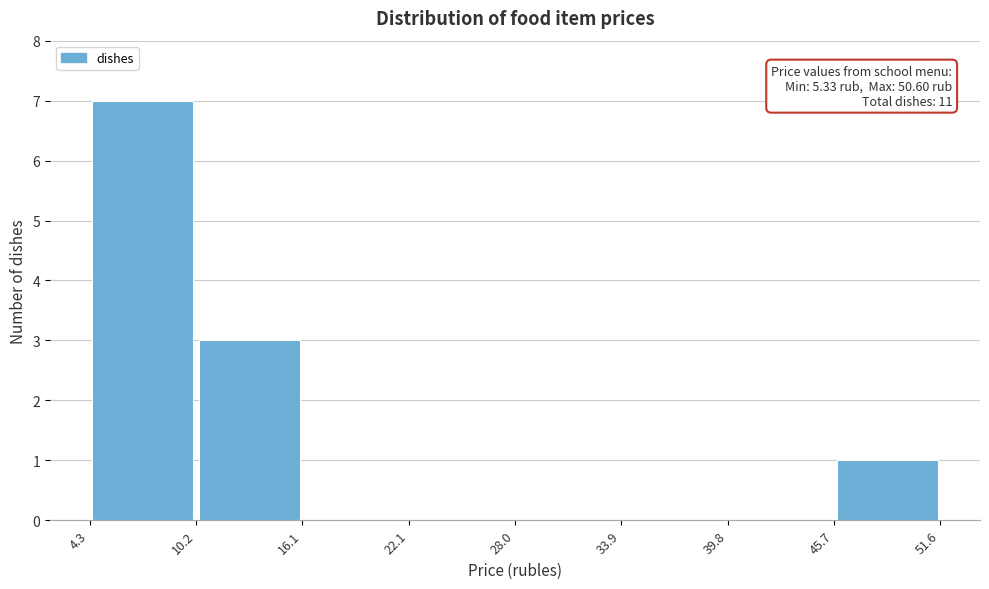

Over which range of the x-axis is the bar tallest?

4.3 to 10.2